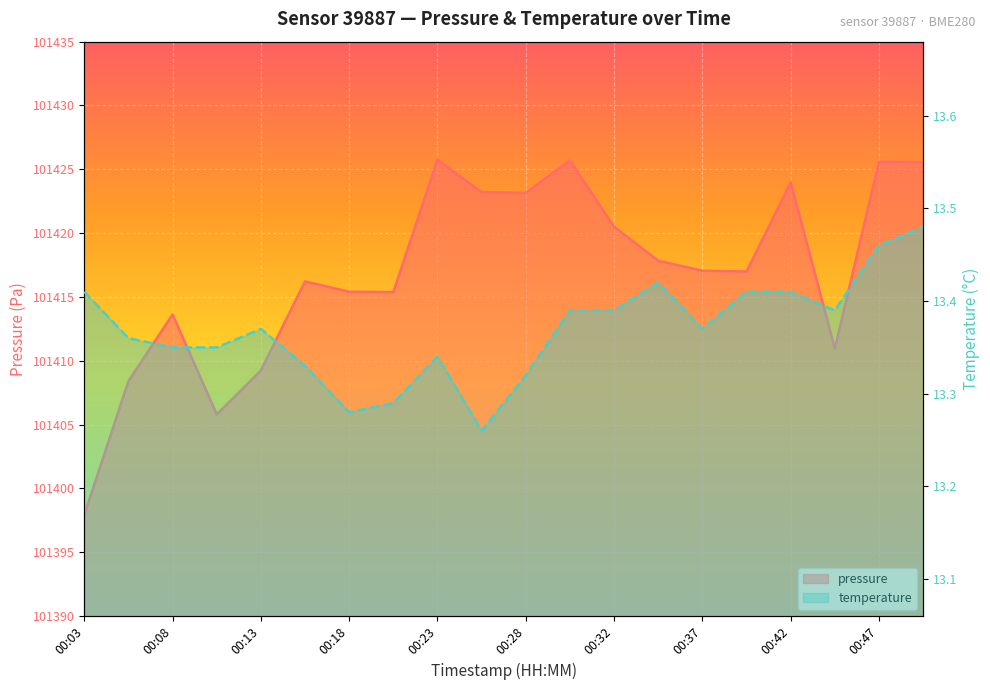

What is the value of the pressure point at the 8th from the left?

101415.4